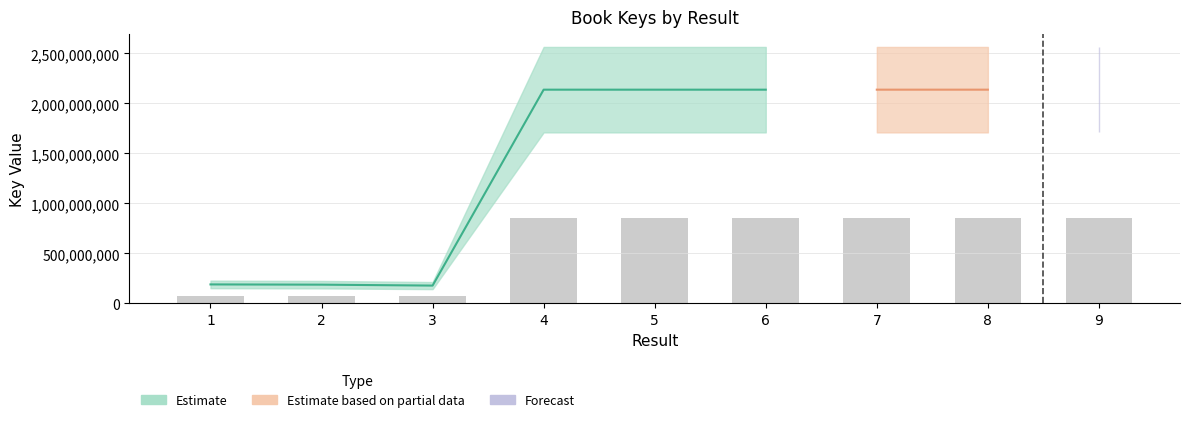

Reading left to right, list all the values displayed in this chart.

1=75514672.4	2=74543688.8	3=70848287.2	4=855091280.0	5=855071374.0	6=855062210.4	7=855104896.0	8=855090205.2	9=855105679.2